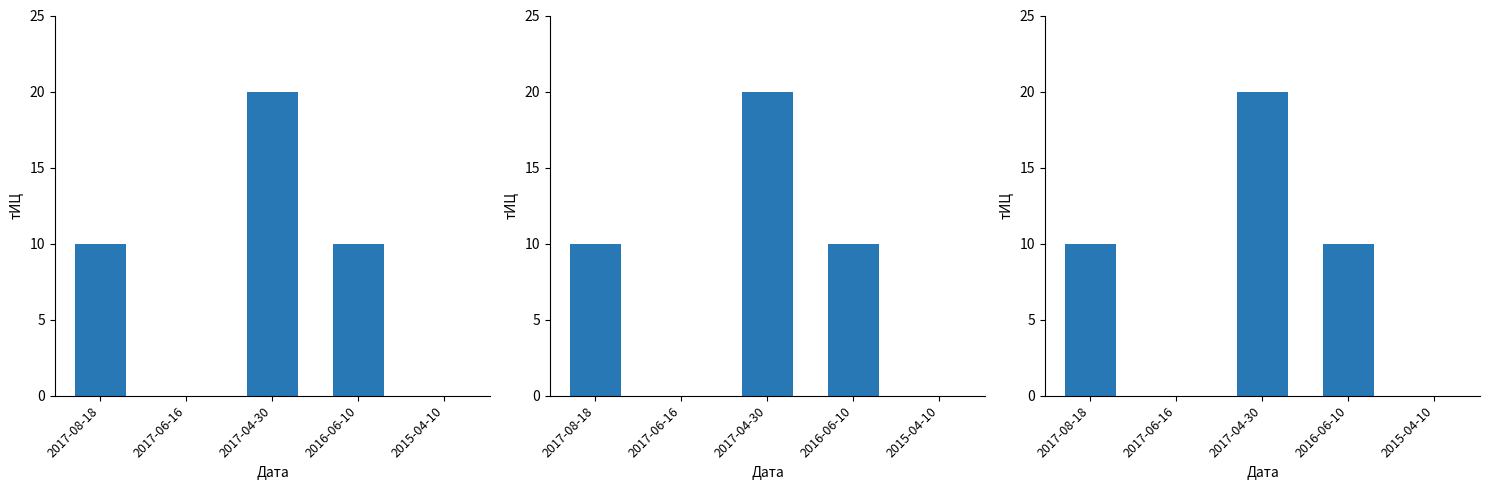

Rank the categories by value from highest to lowest.

2017-04-30, 2017-08-18, 2016-06-10, 2017-06-16, 2015-04-10